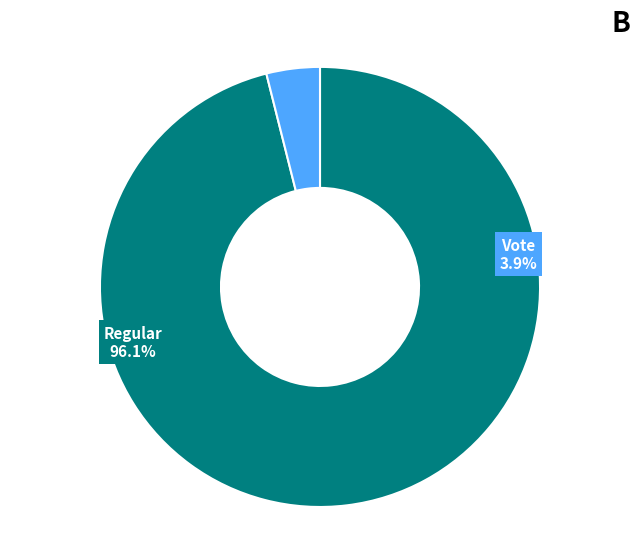

To the nearest percent, what is the combined percentage of Vote and Regular?

100%